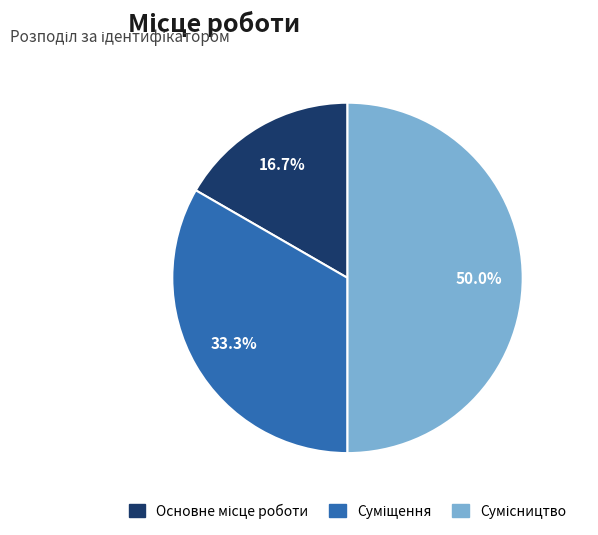

What is the total percentage of Суміщення and Основне місце роботи?

50.0%